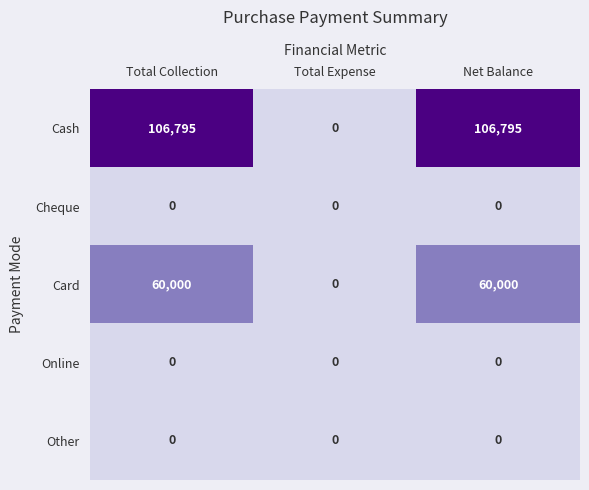

At how many categories does at least one series exceed 49499?

2